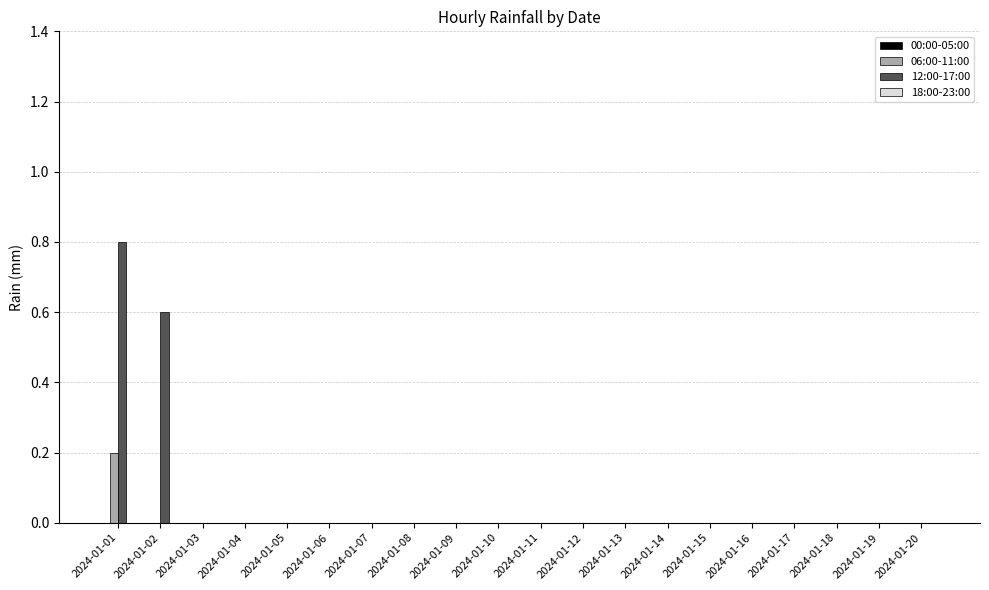

Which series has the largest total across all categories?

12:00-17:00